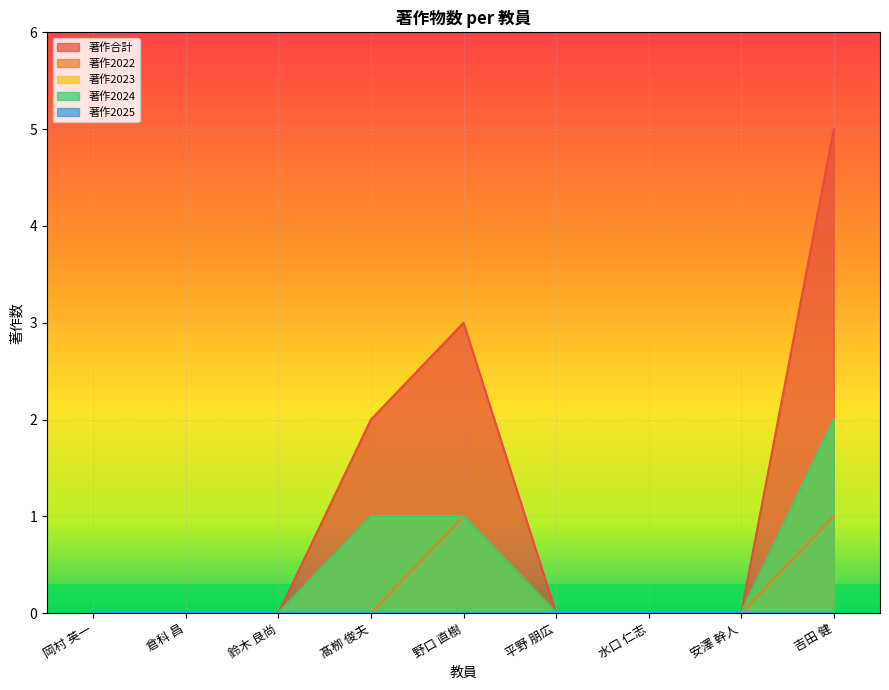

What is the difference between the maximum and minimum values in the 著作2023 series?

2